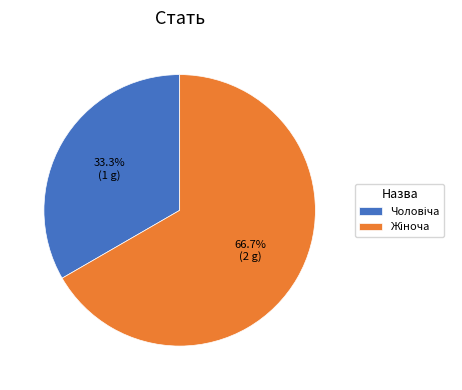

Does any single category account for the majority?

Yes